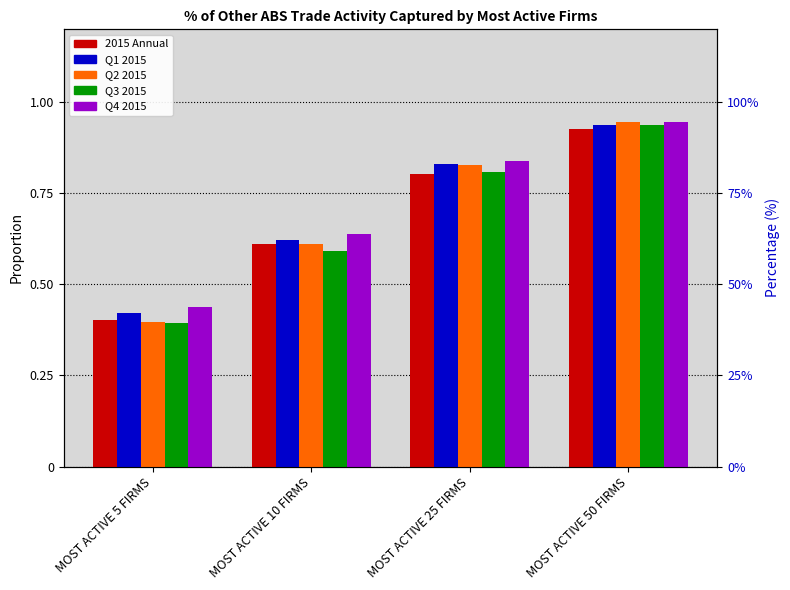

Between MOST ACTIVE 50 FIRMS and MOST ACTIVE 10 FIRMS, which is larger?

MOST ACTIVE 50 FIRMS